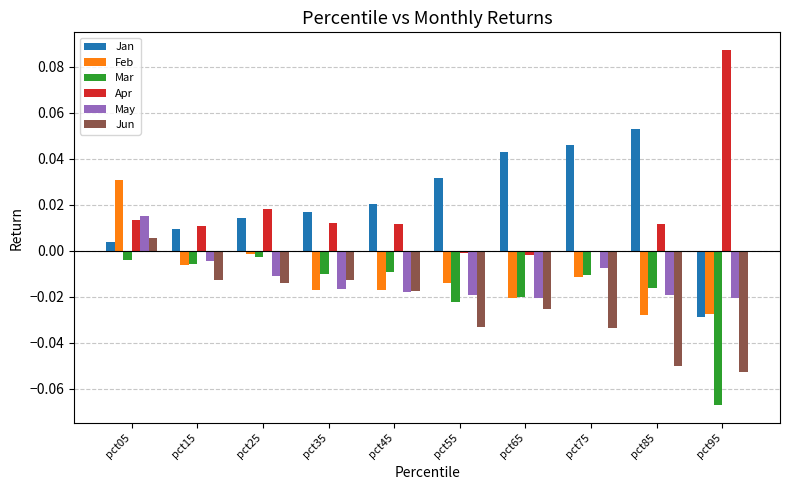

Is the value of Jun at pct35 greater than the value of Feb at pct25?

No